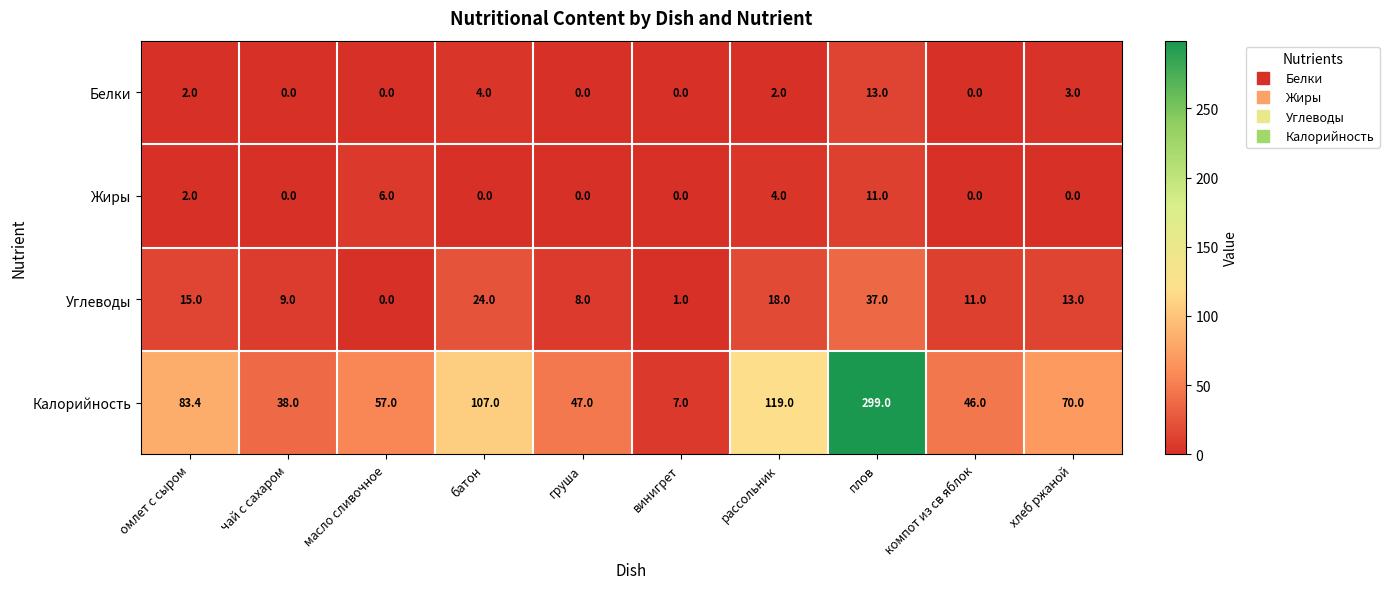

The Белки series shows 0.0 at масло сливочное. True or false?

True